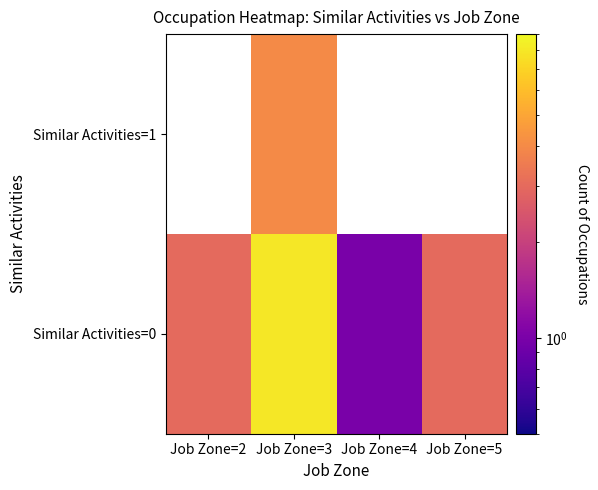

What is the greatest value displayed?

8.0